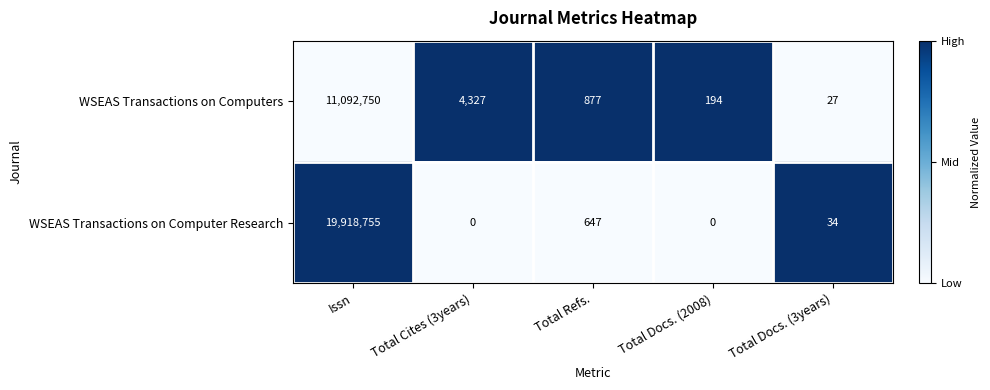

The value of WSEAS Transactions on Computers at Total Cites (3years) is 4327. True or false?

True